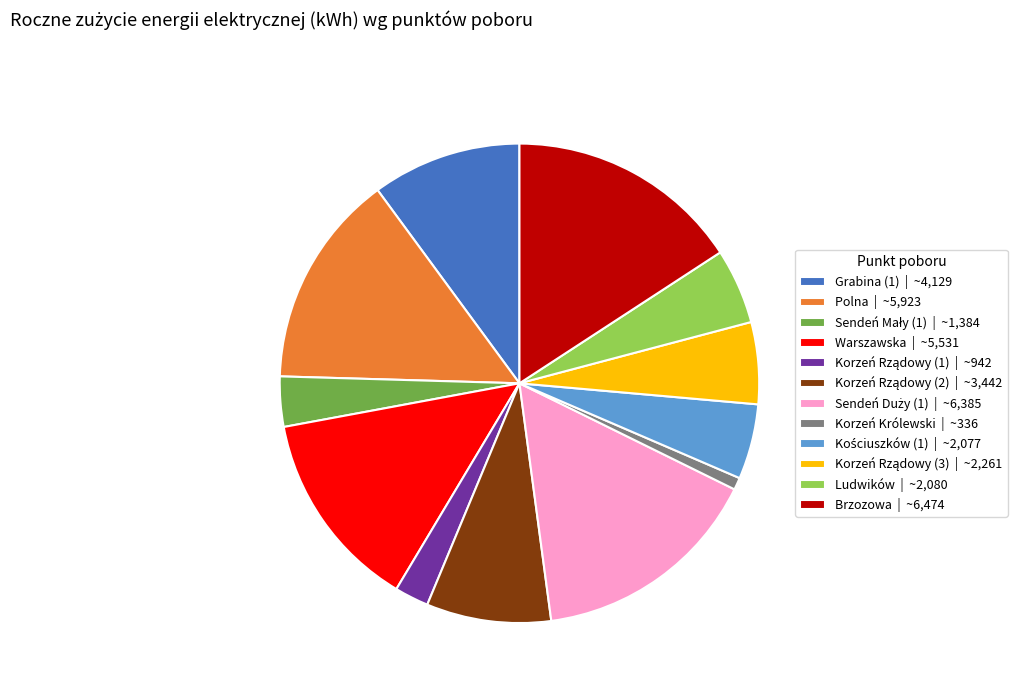

Is it true that Brzozowa | ~6,474 is 16% of the pie?

True